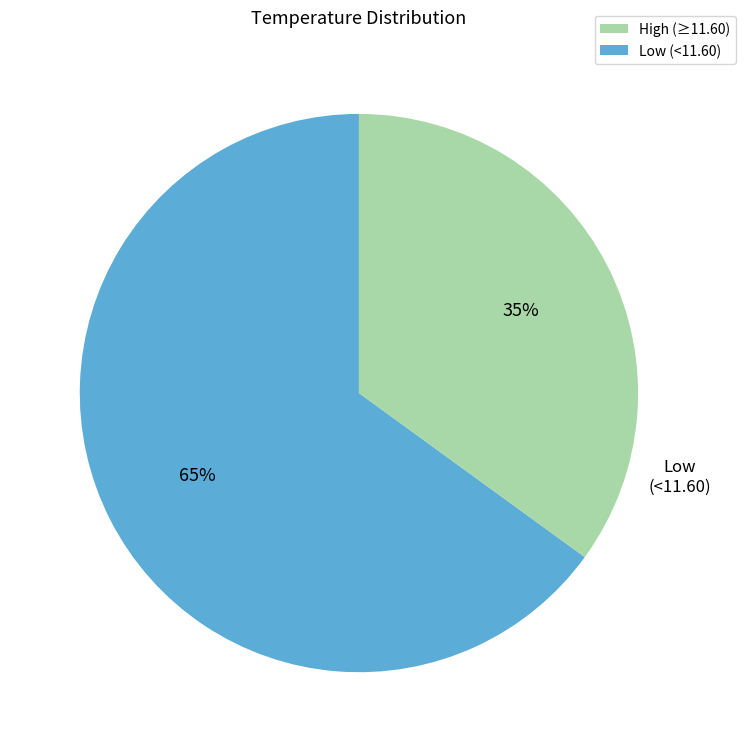

Does any single category account for the majority?

Yes